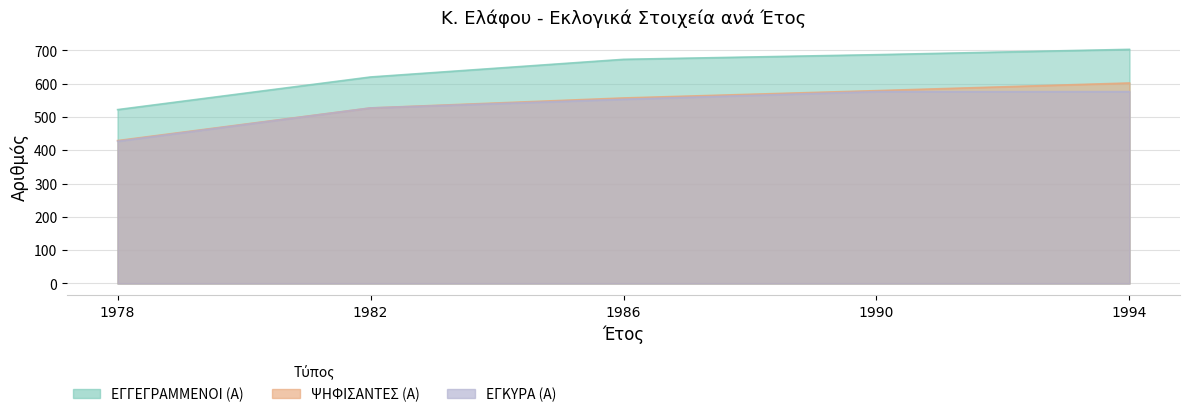

Is it true that ΨΗΦΙΣΑΝΤΕΣ (Α) equals 602 at 1994?

True